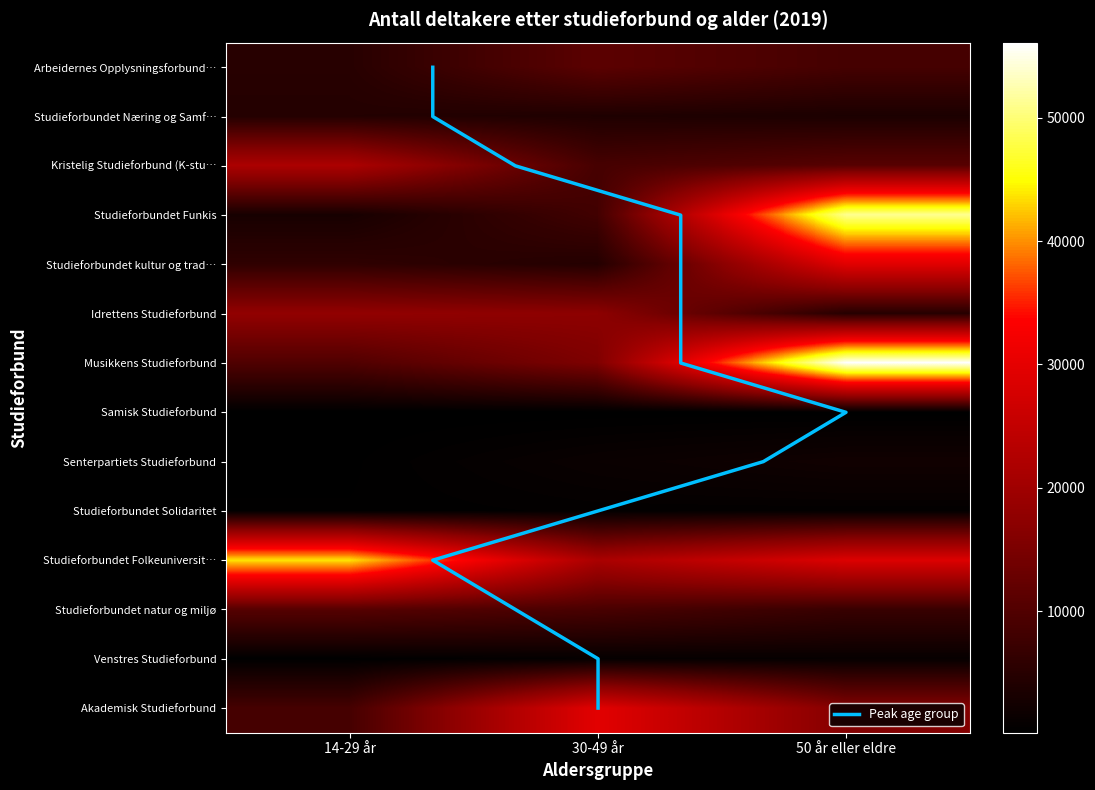

Which series changed the most between 14-29 år and 30-49 år?

Studieforbundet Folkeuniversitetet